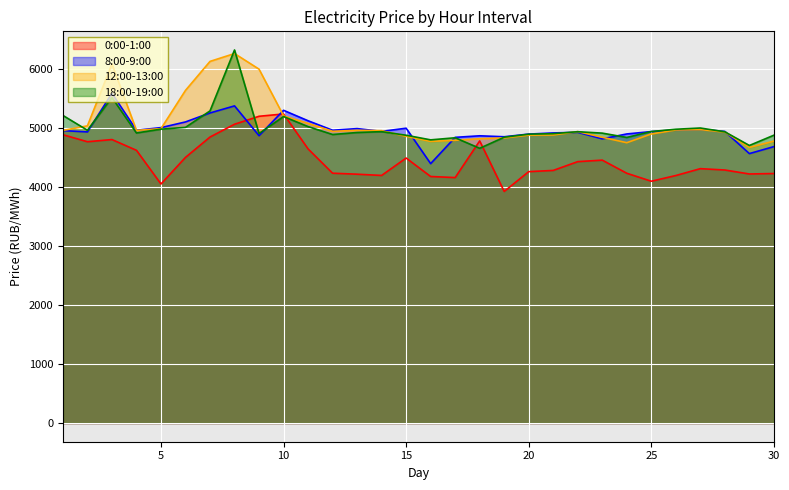

Which series changed the most between 6 and 24?

12:00-13:00